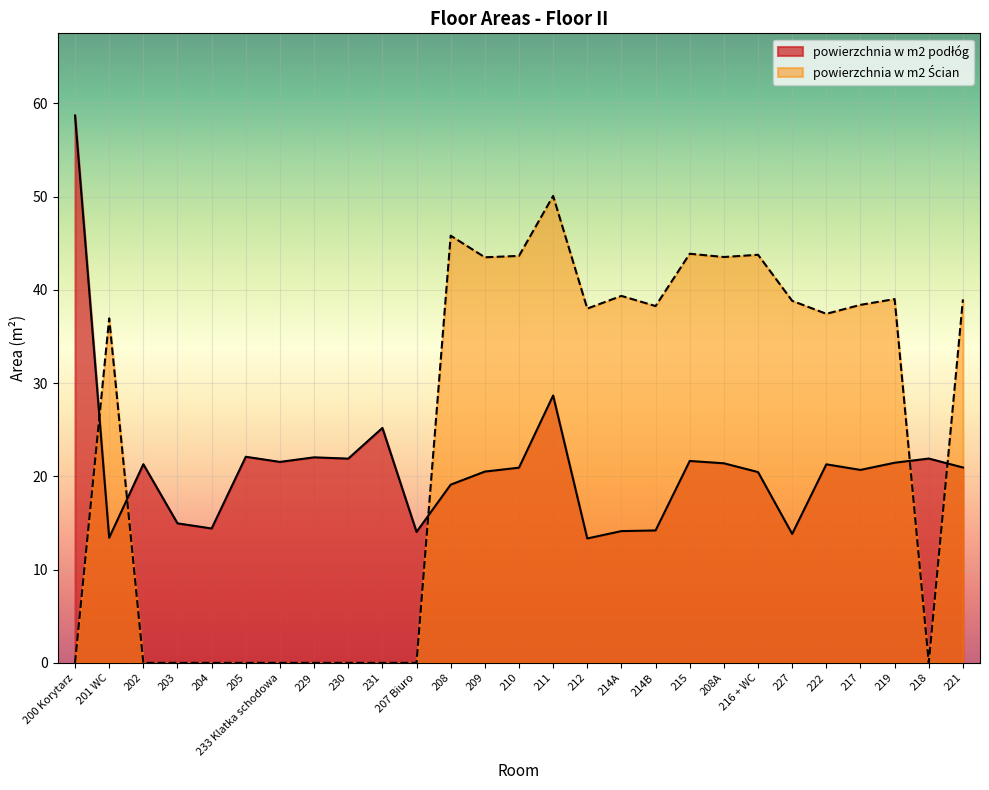

Is it true that powierzchnia w m2 Ścian equals 20.7 at 214B?

False